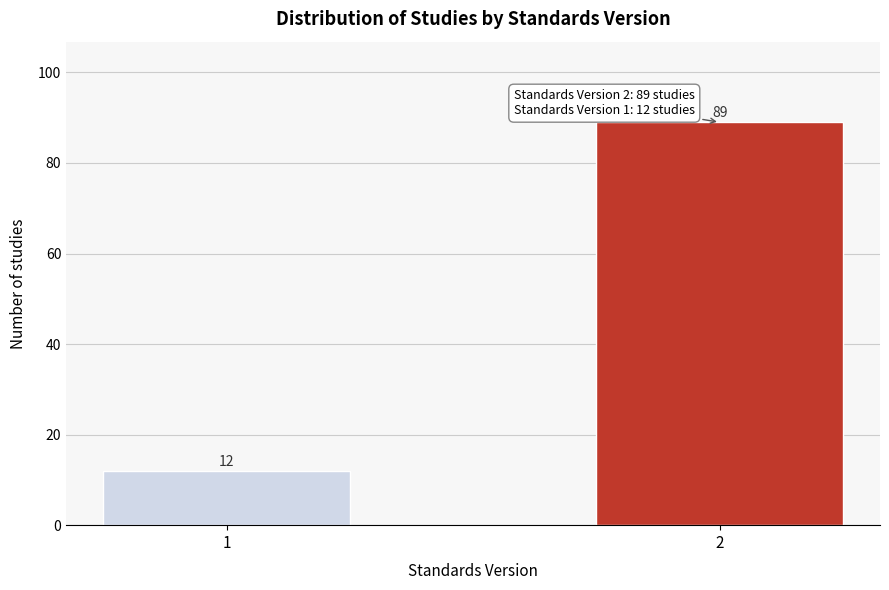

Reading left to right, transcribe all the data shown in this chart.

12	89